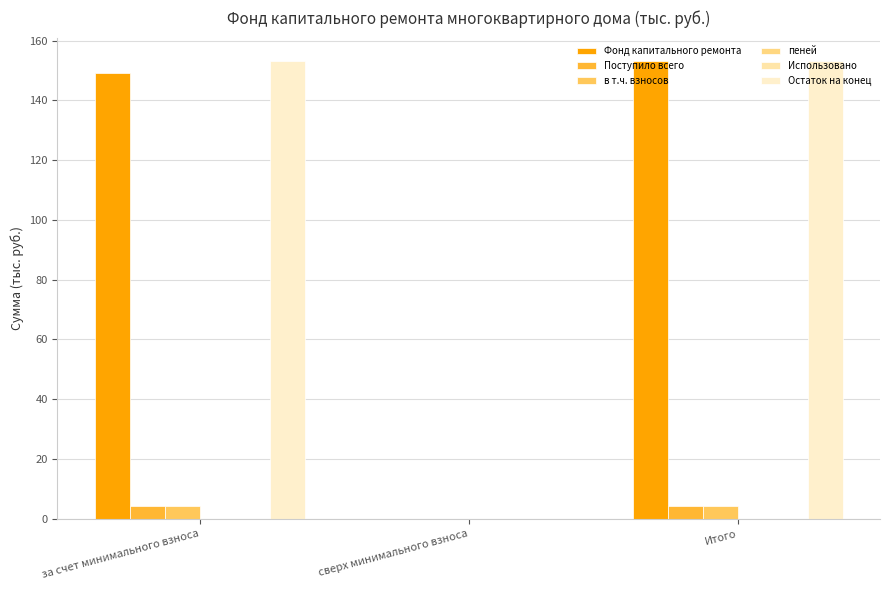

List the labels in order of пеней value, largest first.

за счет минимального взноса, сверх минимального взноса, Итого